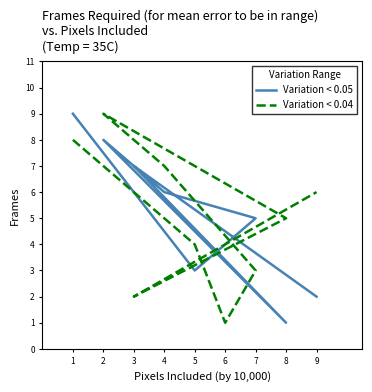

How many intersections are there between Variation < 0.04 and Variation < 0.05?

5